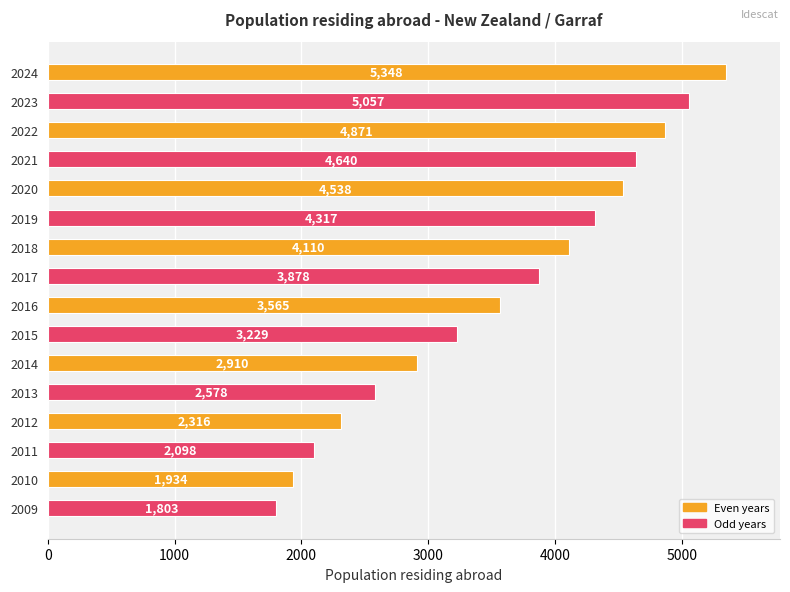

List the labels in order of value, smallest first.

2009, 2010, 2011, 2012, 2013, 2014, 2015, 2016, 2017, 2018, 2019, 2020, 2021, 2022, 2023, 2024